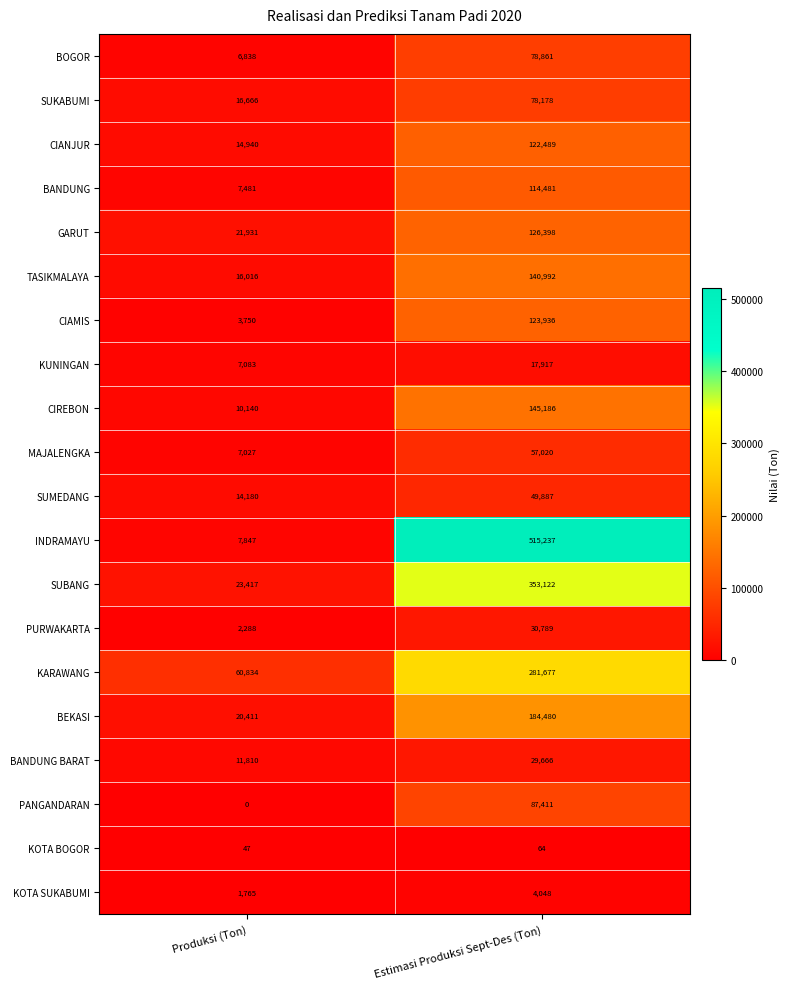

Where is INDRAMAYU nearest to the value 261542?

Produksi (Ton)